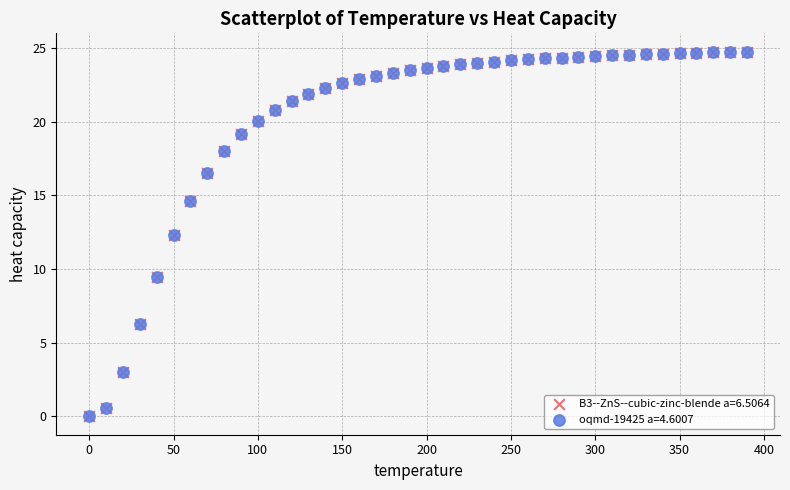

Which series has the widest spread of Y values?

oqmd-19425 a=4.6007